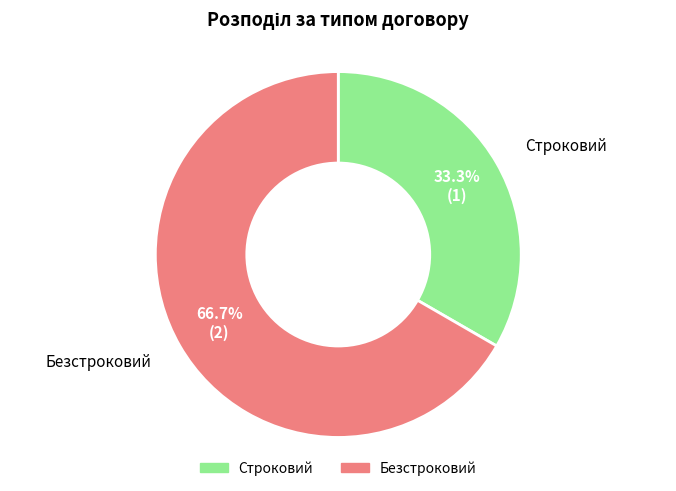

Is there any slice that represents more than half of the pie?

Yes